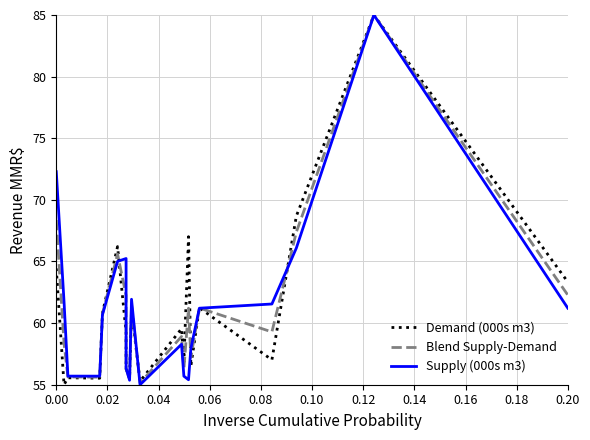

What is the lowest value of the Demand (000s m3) series?

55.0